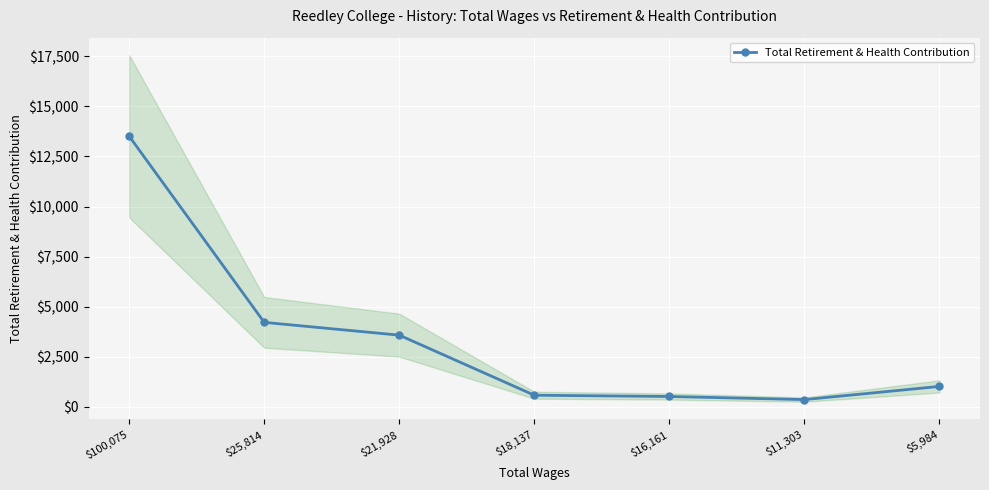

List the labels in order of value, largest first.

$100,075, $25,814, $21,928, $5,984, $18,137, $16,161, $11,303